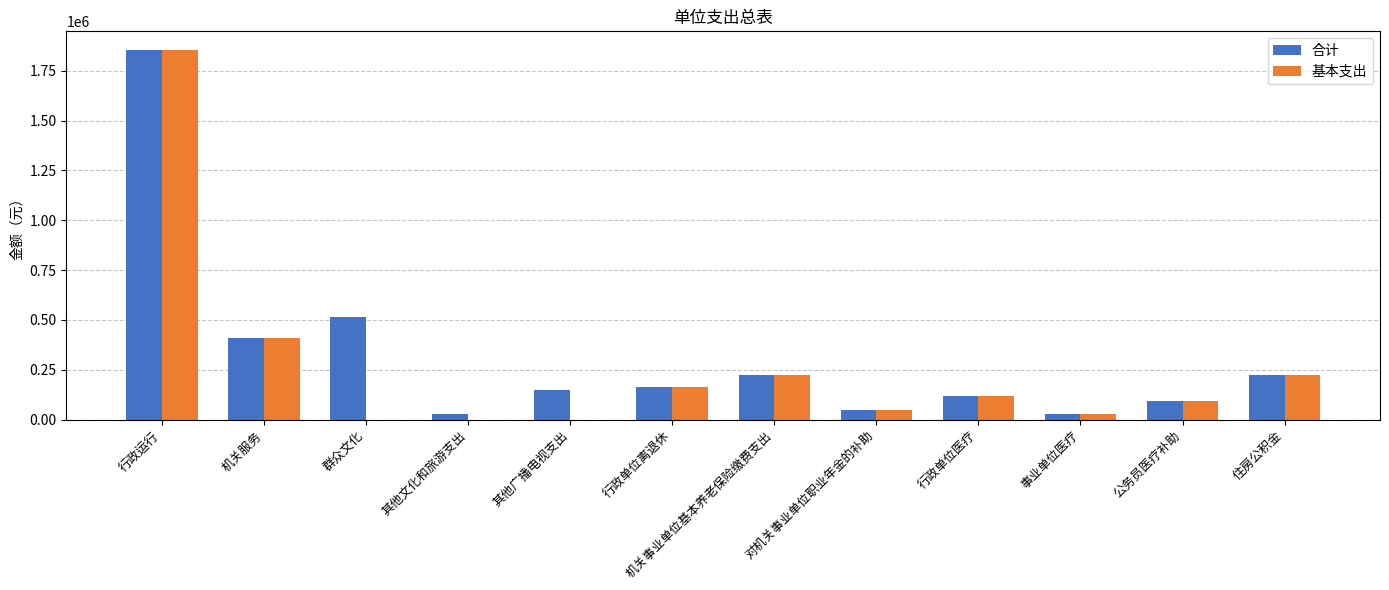

What is the total value across all series at 住房公积金?

450240.0